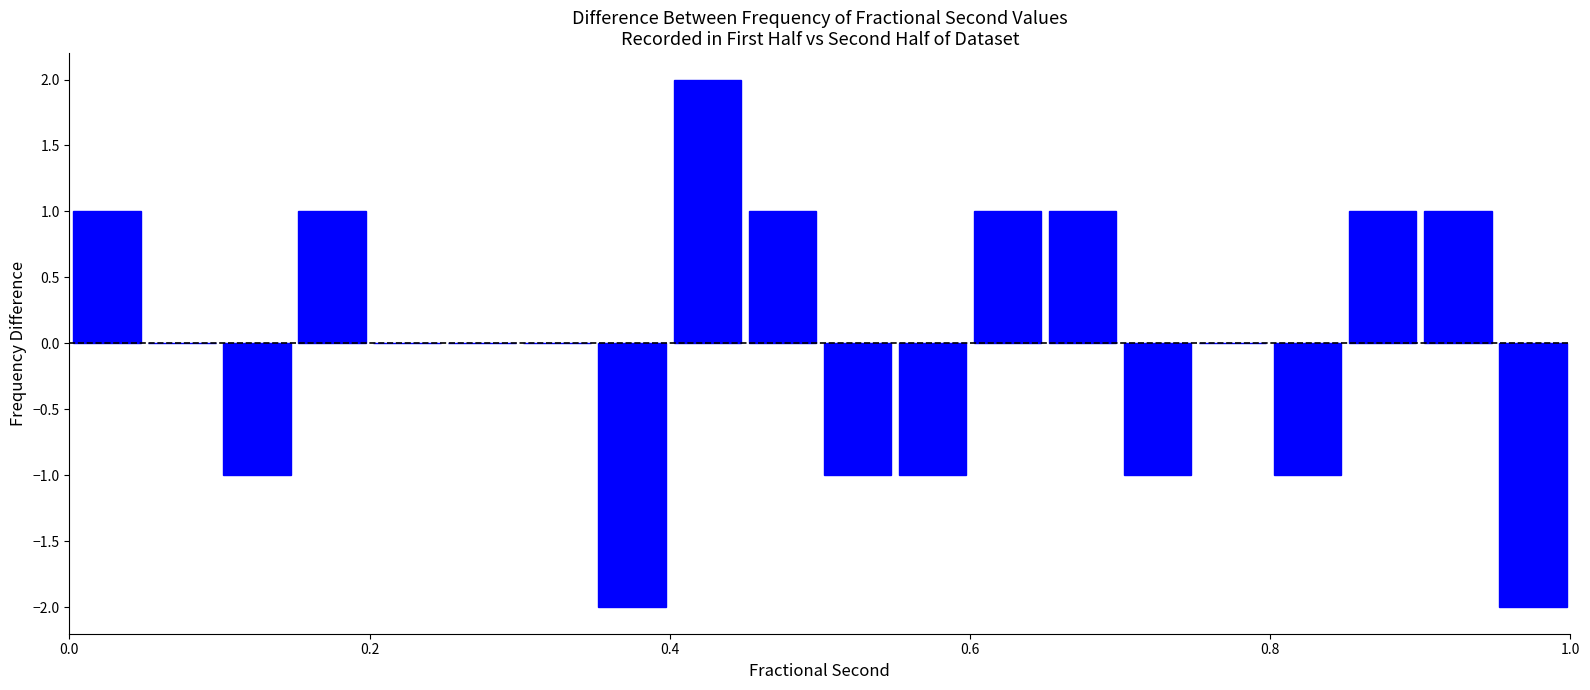

Around what value on the x-axis is the tallest bar? Give the approximate position of its centre, as read against the axis.

0.42